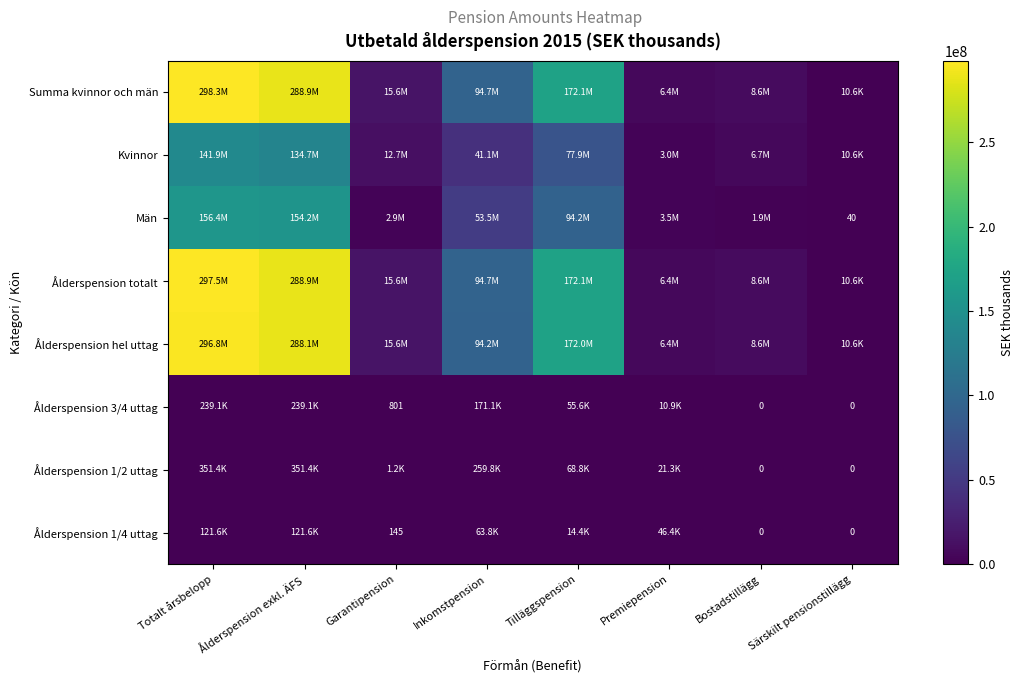

What is the minimum value for Män?

40